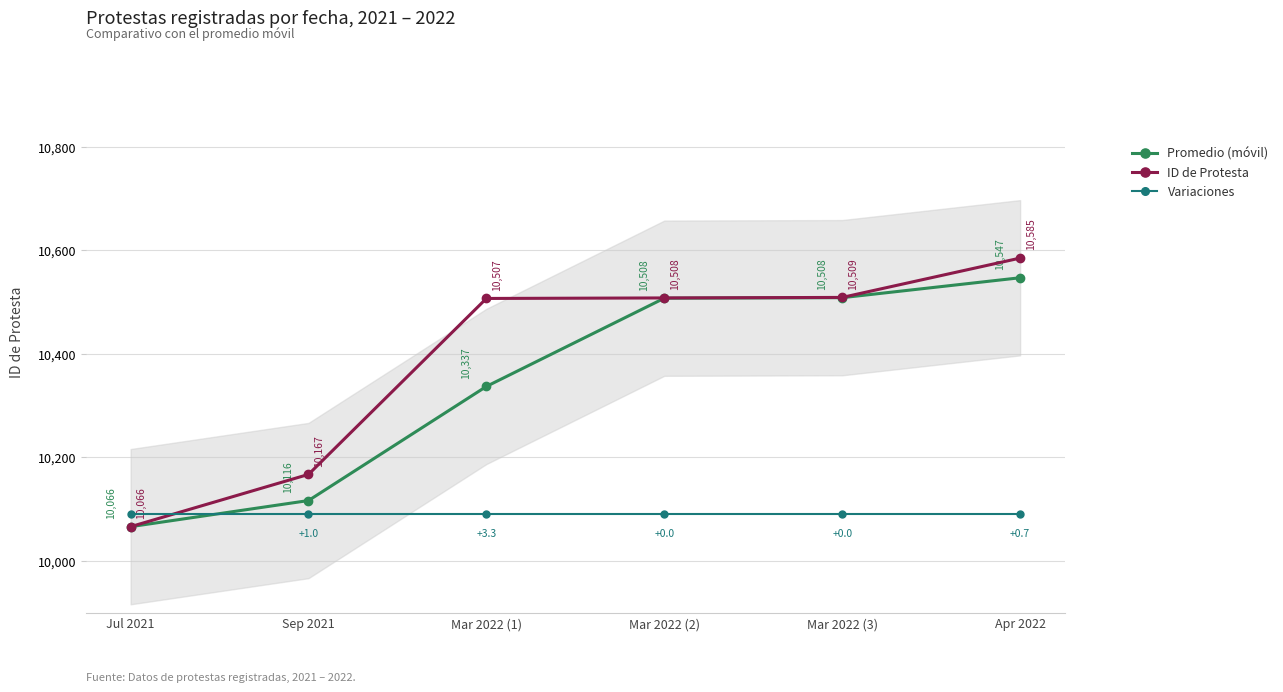

How many lines are shown in the chart?

3